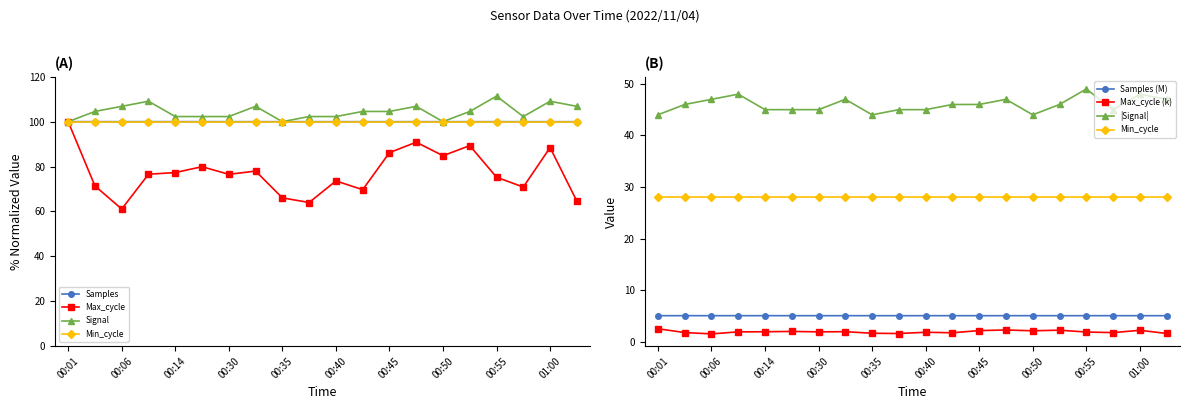

Which has a higher value, 00:45 or 00:17?

00:17